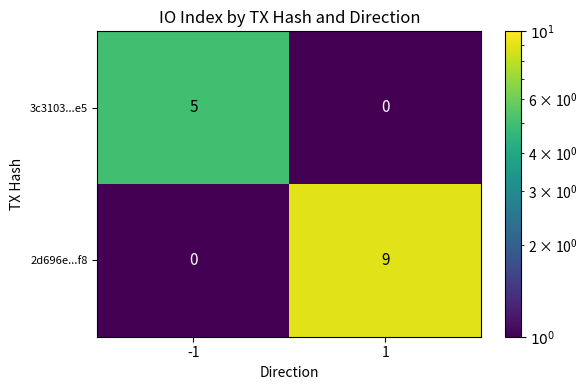

At -1, list the series in order from largest to smallest.

3c3103...e5, 2d696e...f8